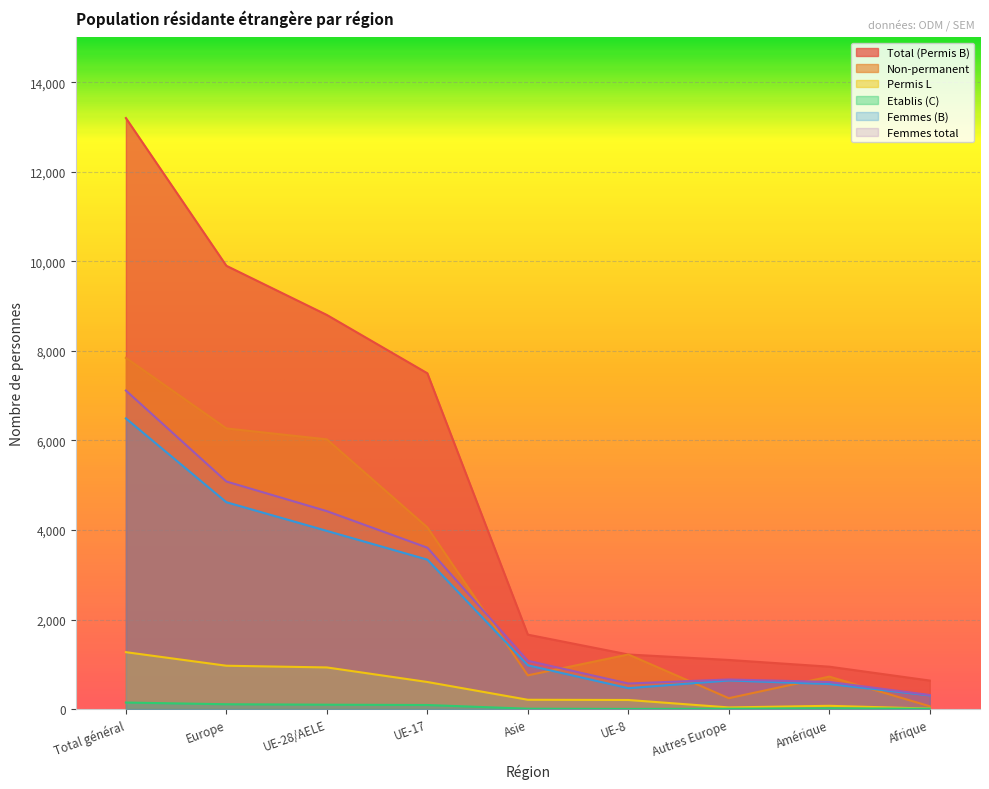

List the labels in order of Femmes (B) value, smallest first.

Afrique, UE-8, Amérique, Autres Europe, Asie, UE-17, UE-28/AELE, Europe, Total général